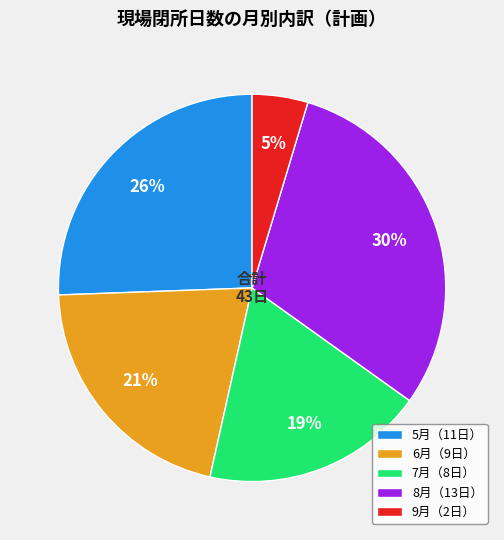

Is there any slice that represents more than half of the pie?

No